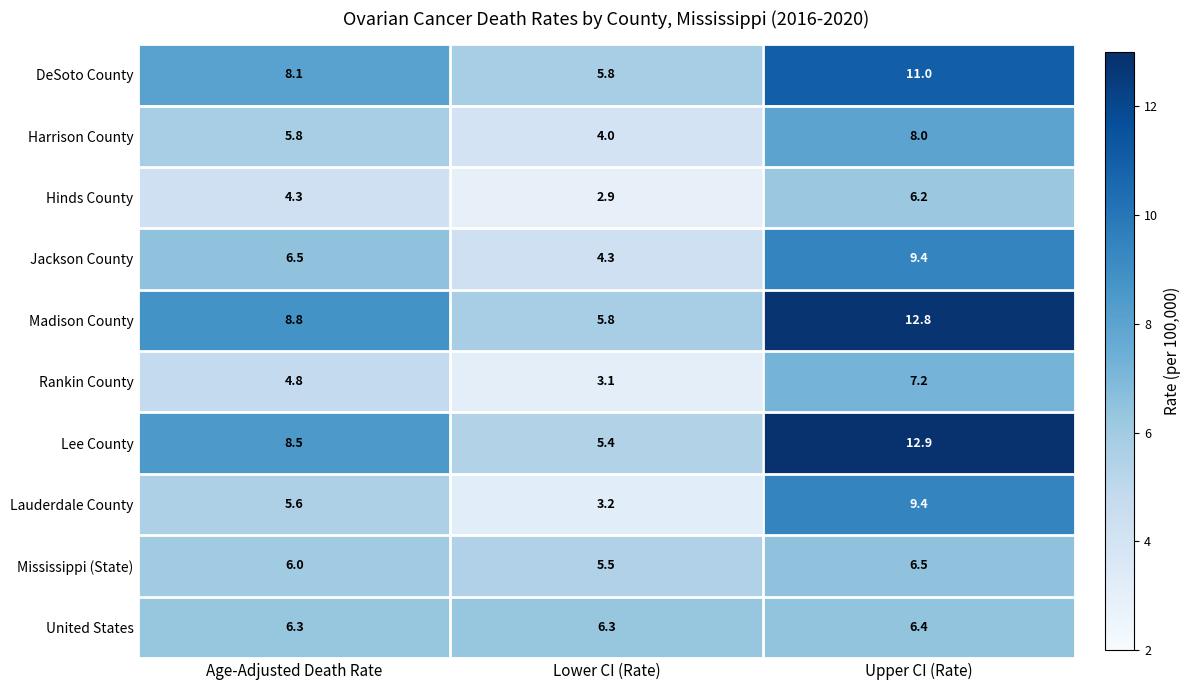

Which label corresponds to the smallest value in the chart?

Lower CI (Rate)